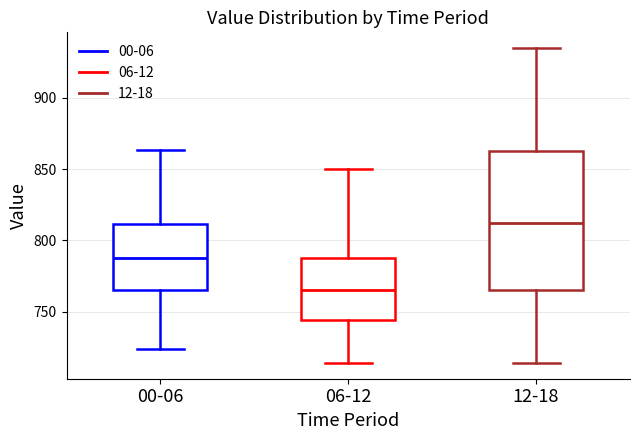

Which box is the tallest, from its lower edge to its upper edge?

12-18